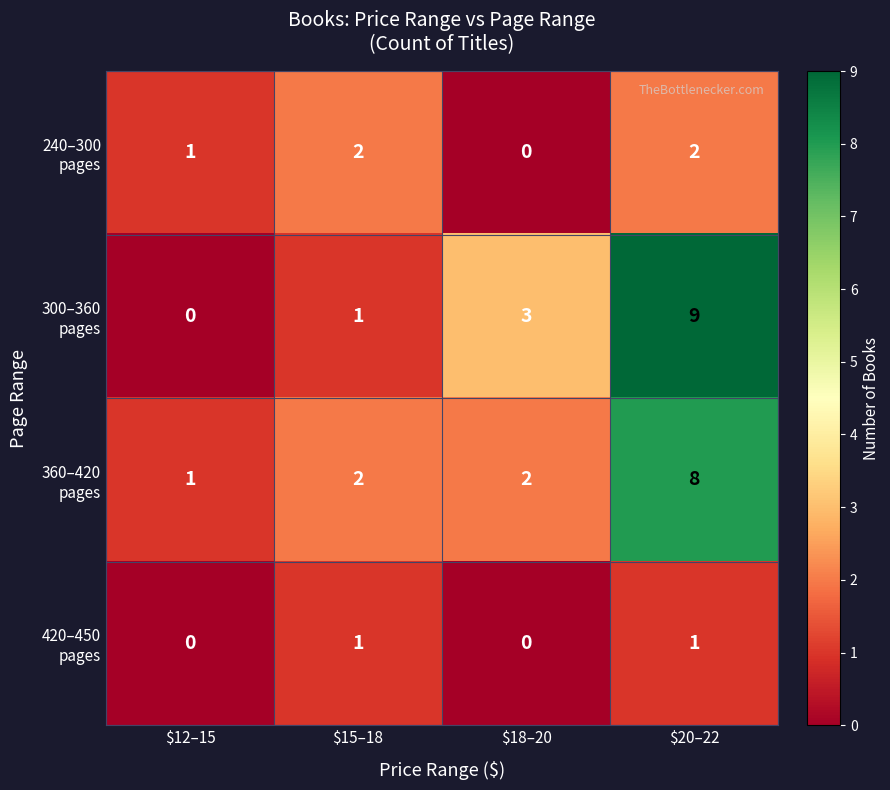

Which label corresponds to the largest value in the chart?

$20–22